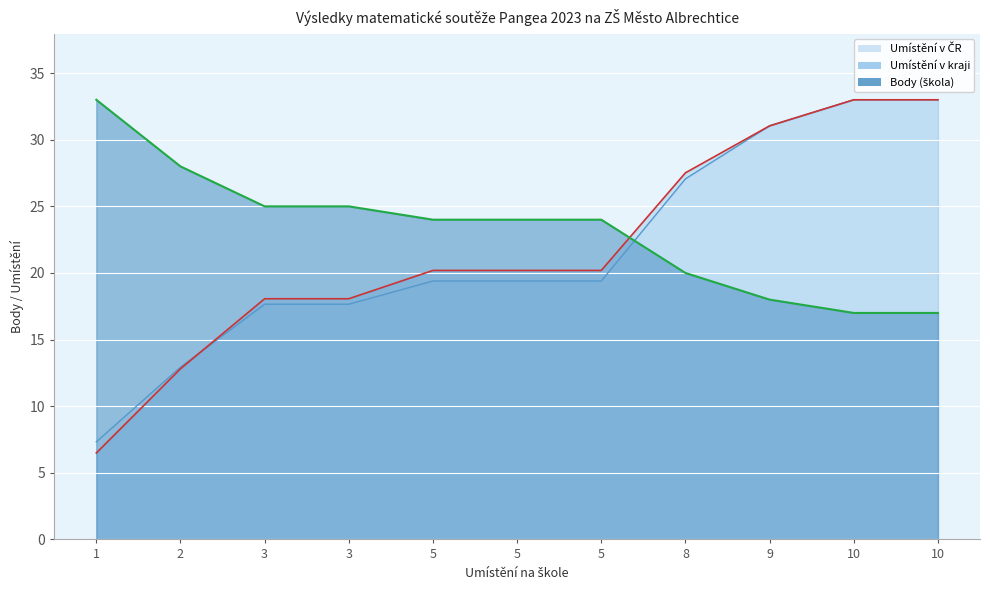

What is the value of the Umístění v ČR point at the 10th from the left?

33.0